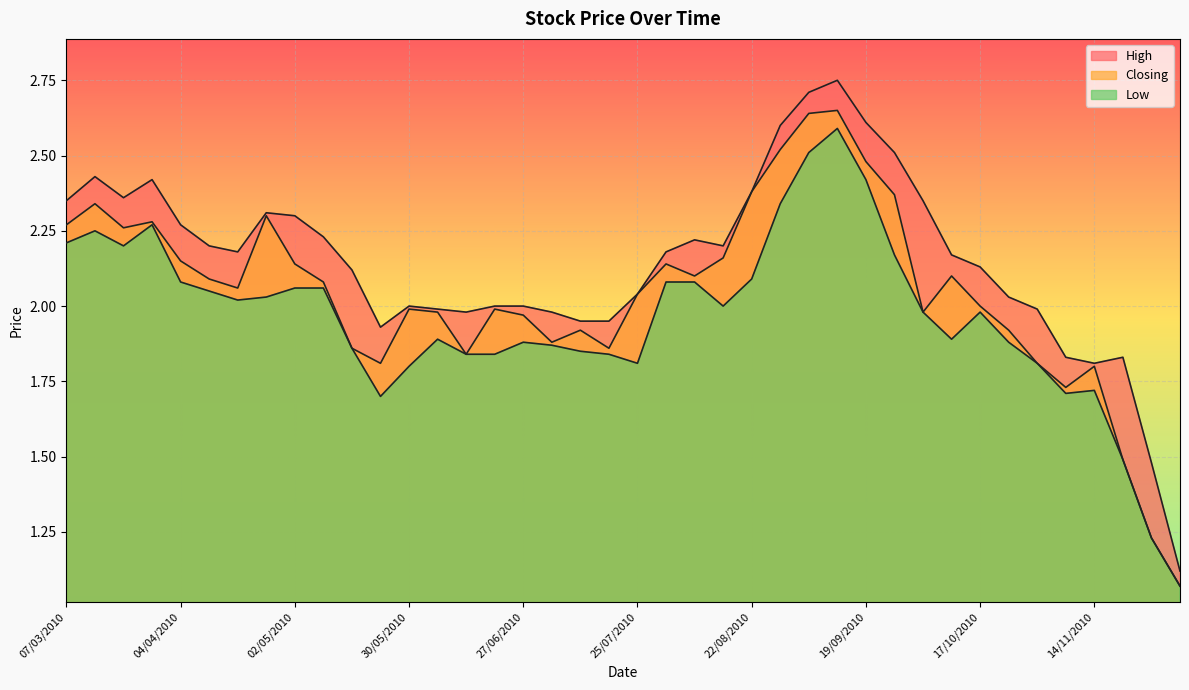

True or false: Closing and Low intersect in this chart.

False